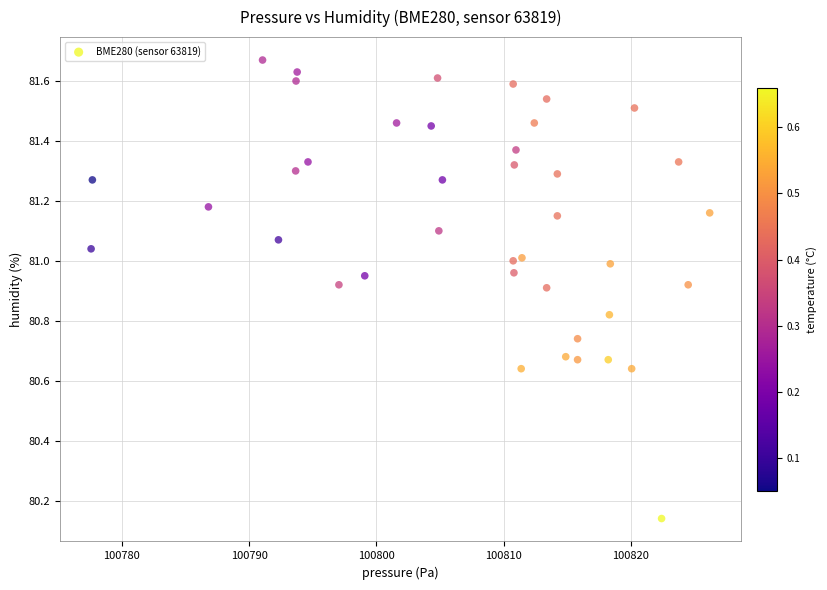

What is the range of Y values (max minus min)?

1.5